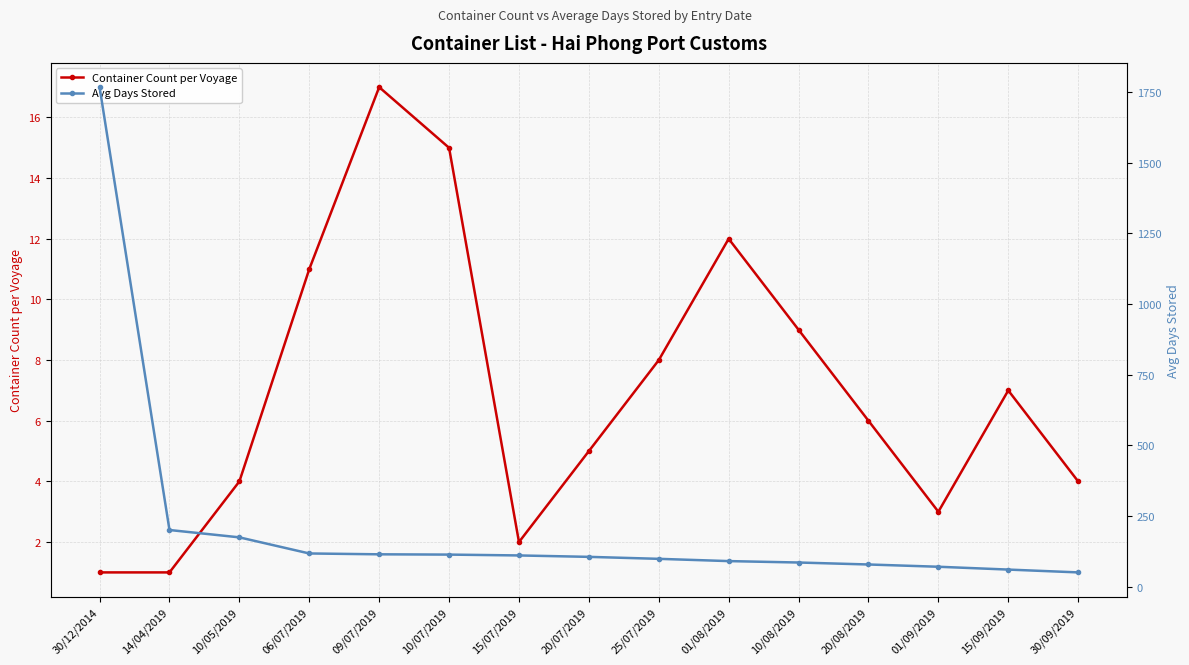

True or false: Container Count per Voyage and Avg Days Stored intersect in this chart.

False